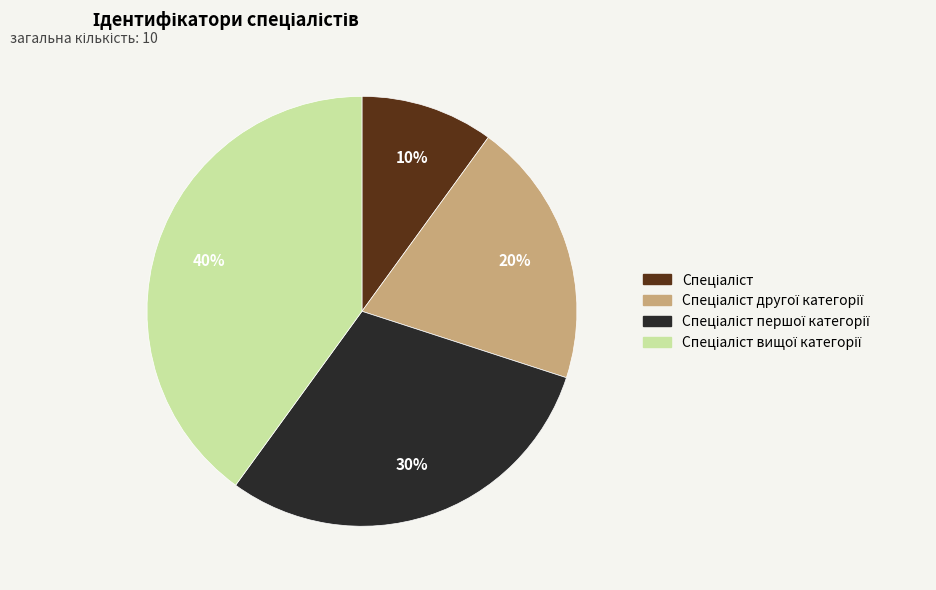

To the nearest percent, what is the average slice percentage?

25%